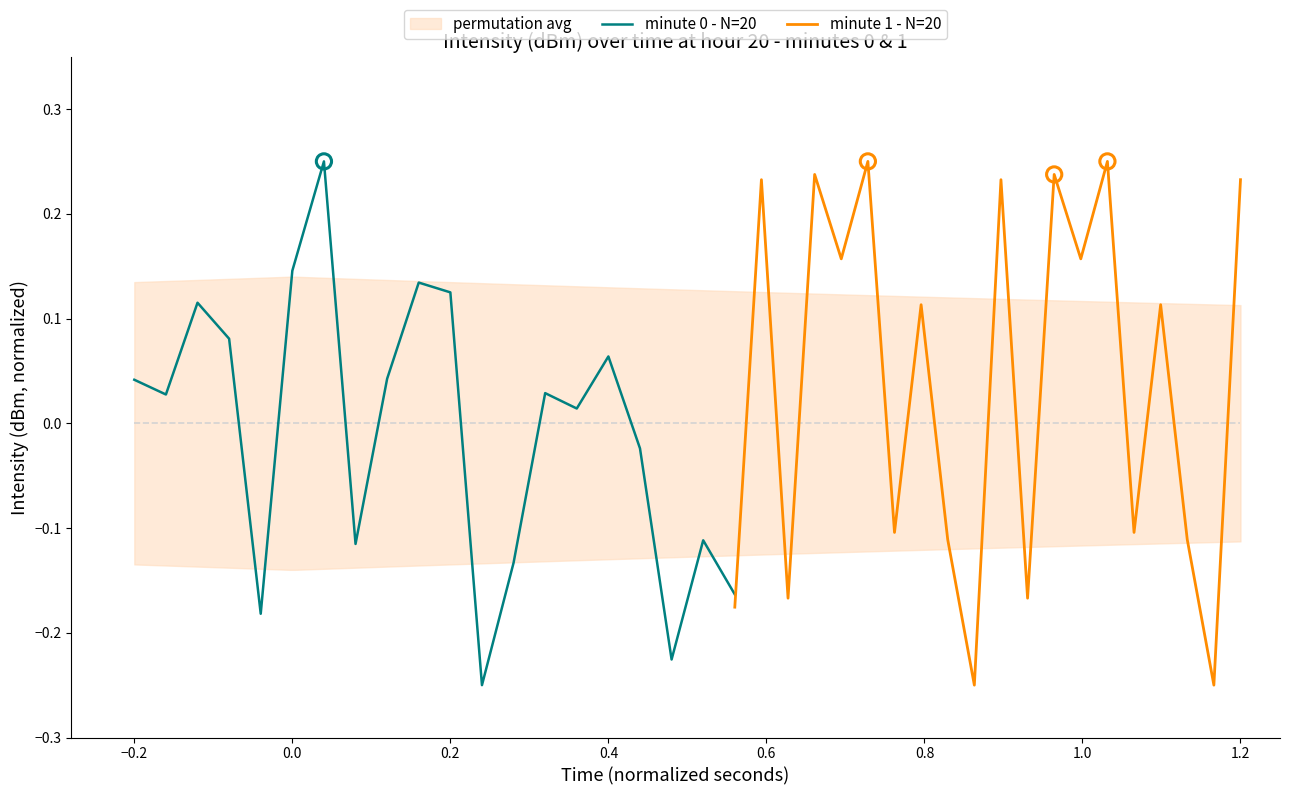

Is the value of minute 1 - N=20 at 0.0 greater than the value of minute 0 - N=20 at 13?

No